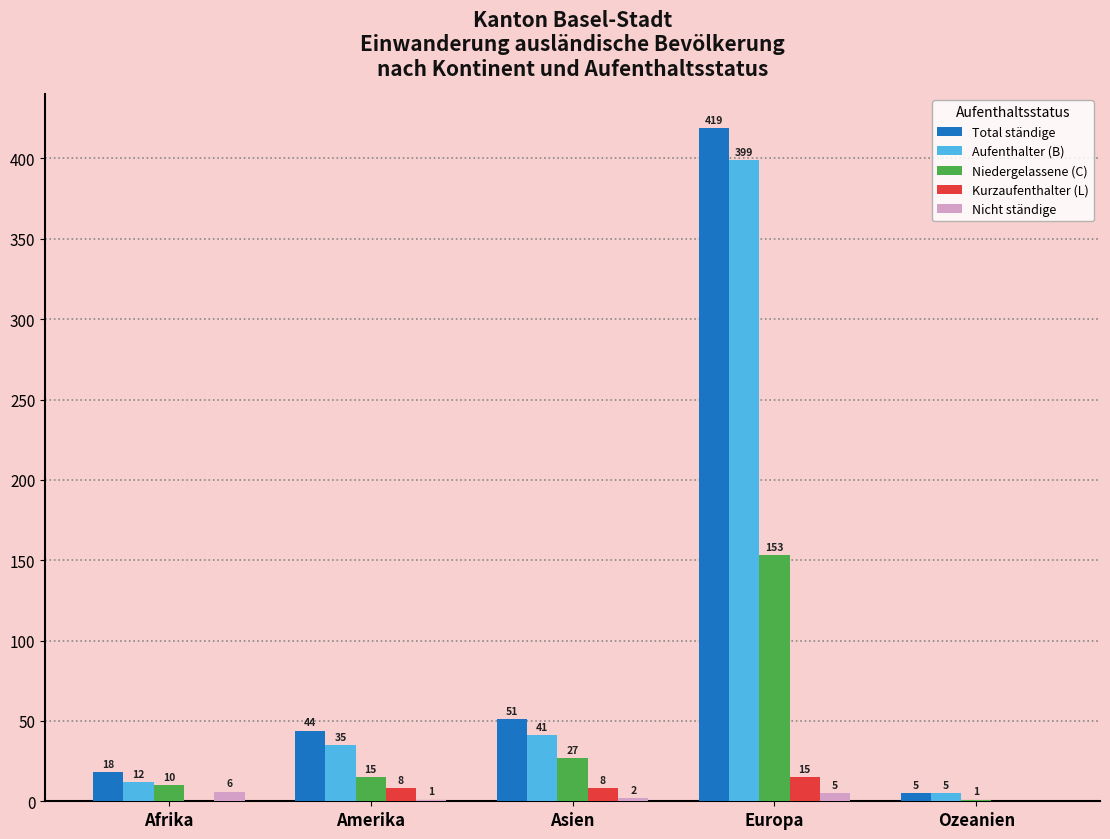

What is the maximum value for Aufenthalter (B)?

399